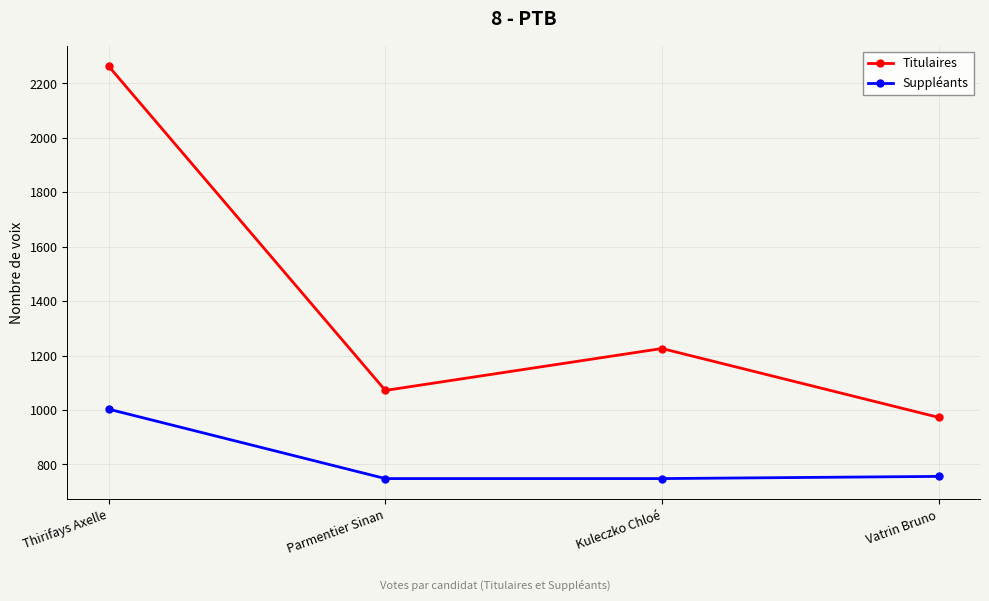

Which series has the widest spread of values?

Titulaires